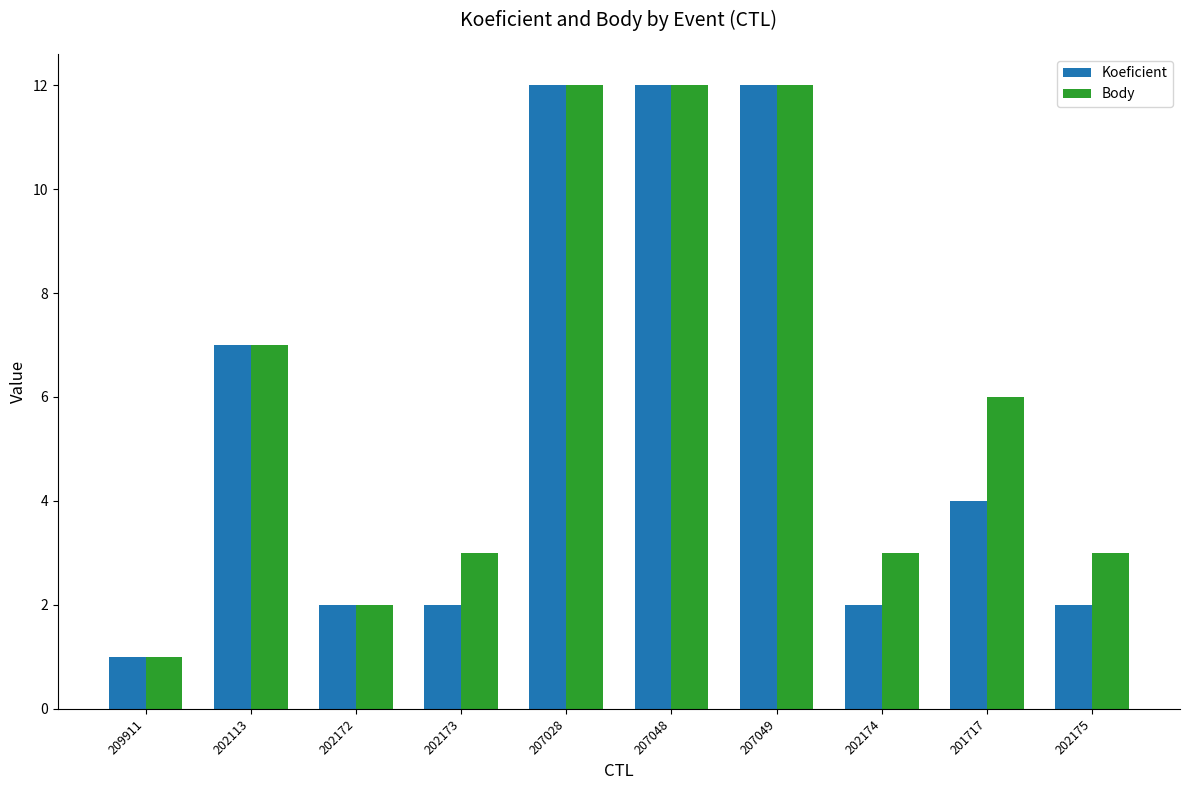

Reading left to right, list all the values displayed in this chart.

Koeficient: 209911=1	202113=7	202172=2	202173=2	207028=12	207048=12	207049=12	202174=2	201717=4	202175=2
Body: 209911=1	202113=7	202172=2	202173=3	207028=12	207048=12	207049=12	202174=3	201717=6	202175=3